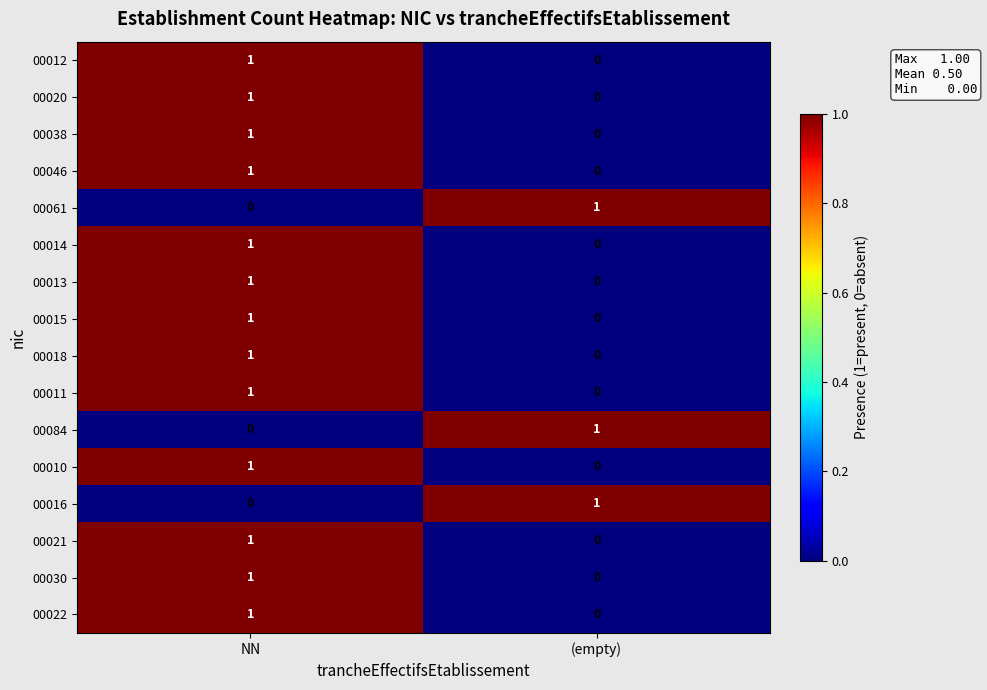

What is the total value across all series at NN?

13